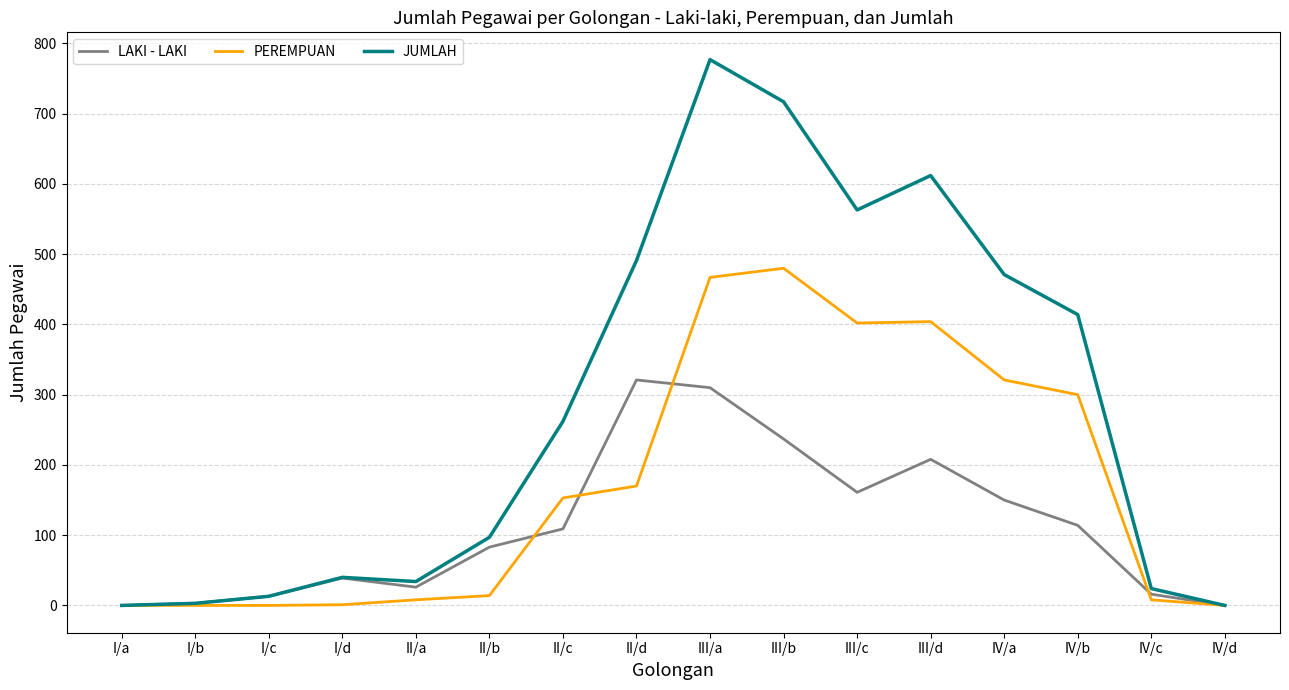

At which category is the sum across all series the highest?

III/a